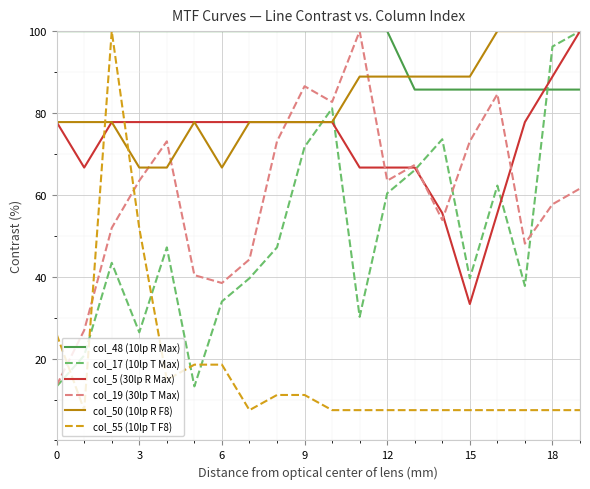

Which series has the largest total across all categories?

col_48 (10lp R Max)